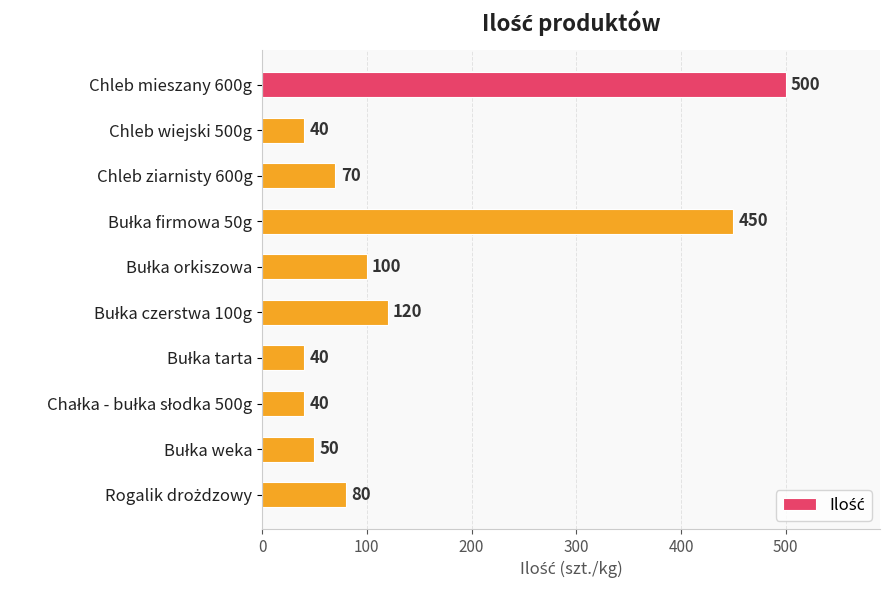

What is the change in value from Chleb mieszany 600g to Chleb wiejski 500g?

-460